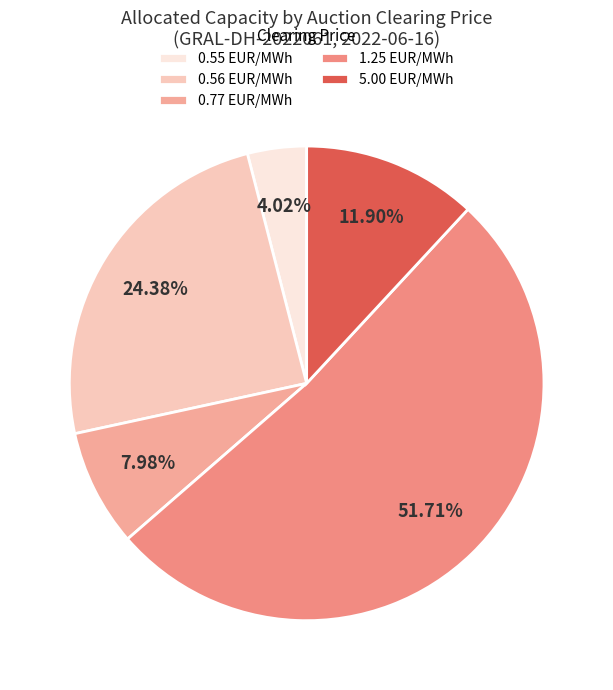

How many segments does this pie chart have?

5